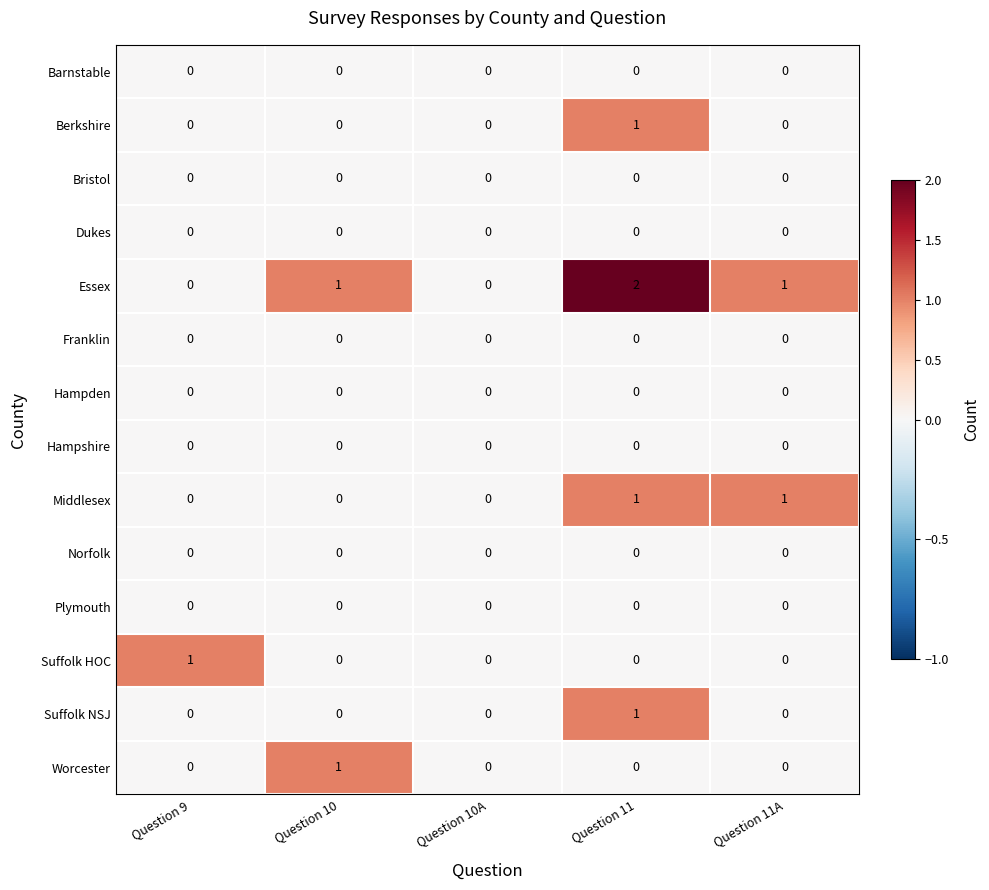

Which category has the highest value across all series?

Question 11